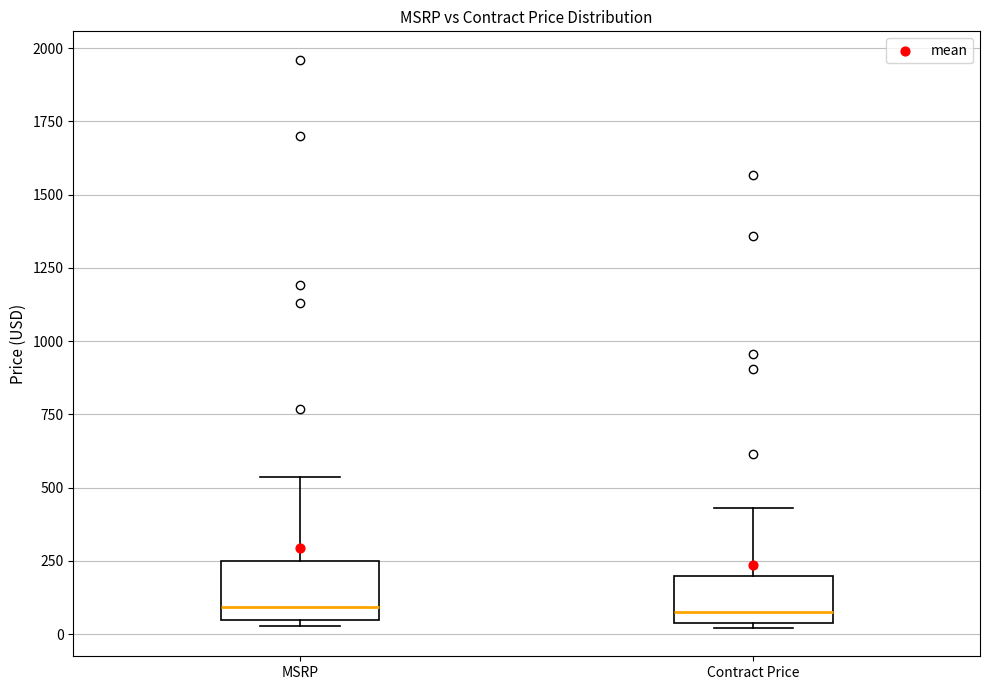

Reading left to right, transcribe this box plot: for each box, give where its median line is, the range the box spans, and where its two whiskers end, as read against the y-axis. The values are not printed on the chart, so give them approximately, as read against the axis.

MSRP: median 100, box 50 to 250, whiskers 50 (just below the box's lower edge) to 550
Contract Price: median 50 (just above the box's lower edge), box 50 to 200, whiskers 0 to 450